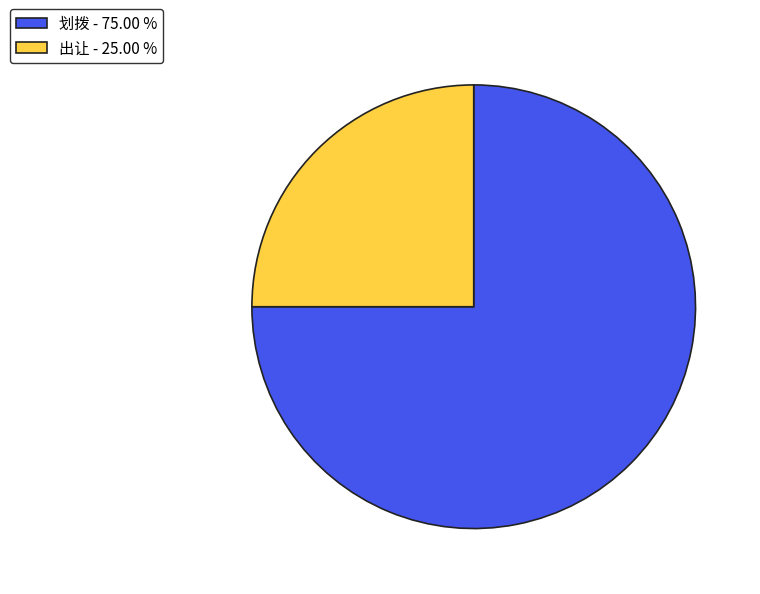

Count the number of slices in the pie.

2